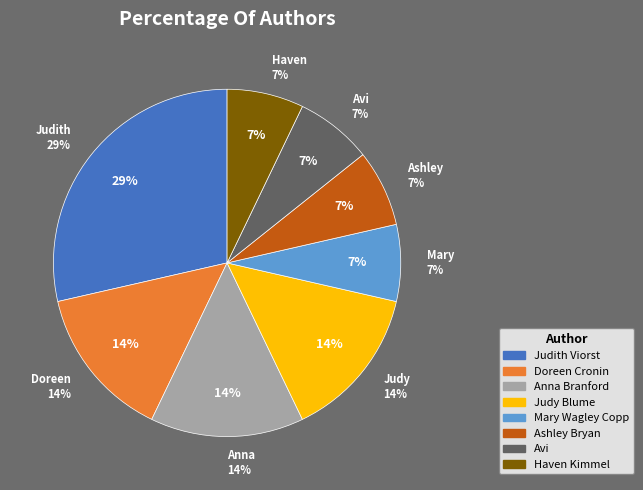

Count the number of slices in the pie.

8